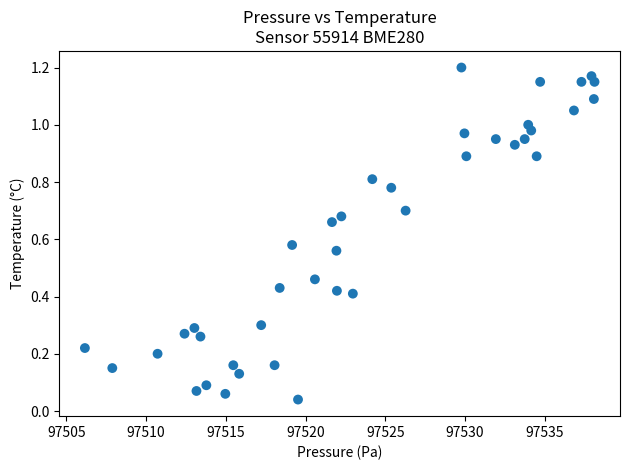

What is the range of X values (max minus min)?

32.0